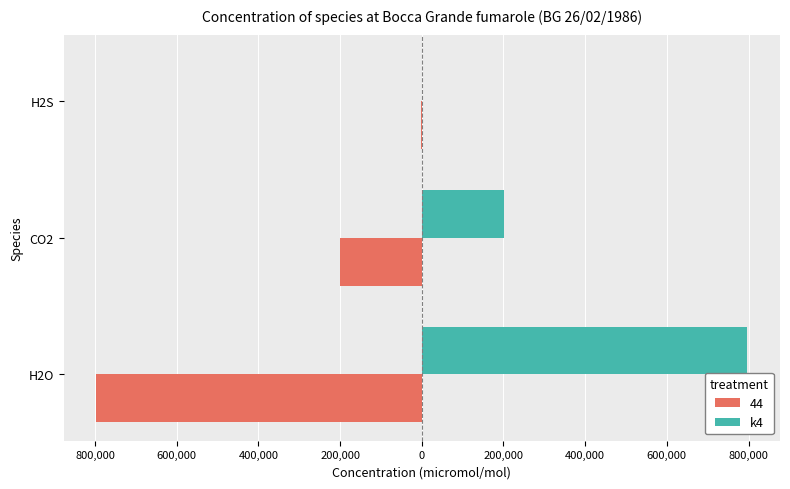

What are all the series names shown in the legend?

44, k4